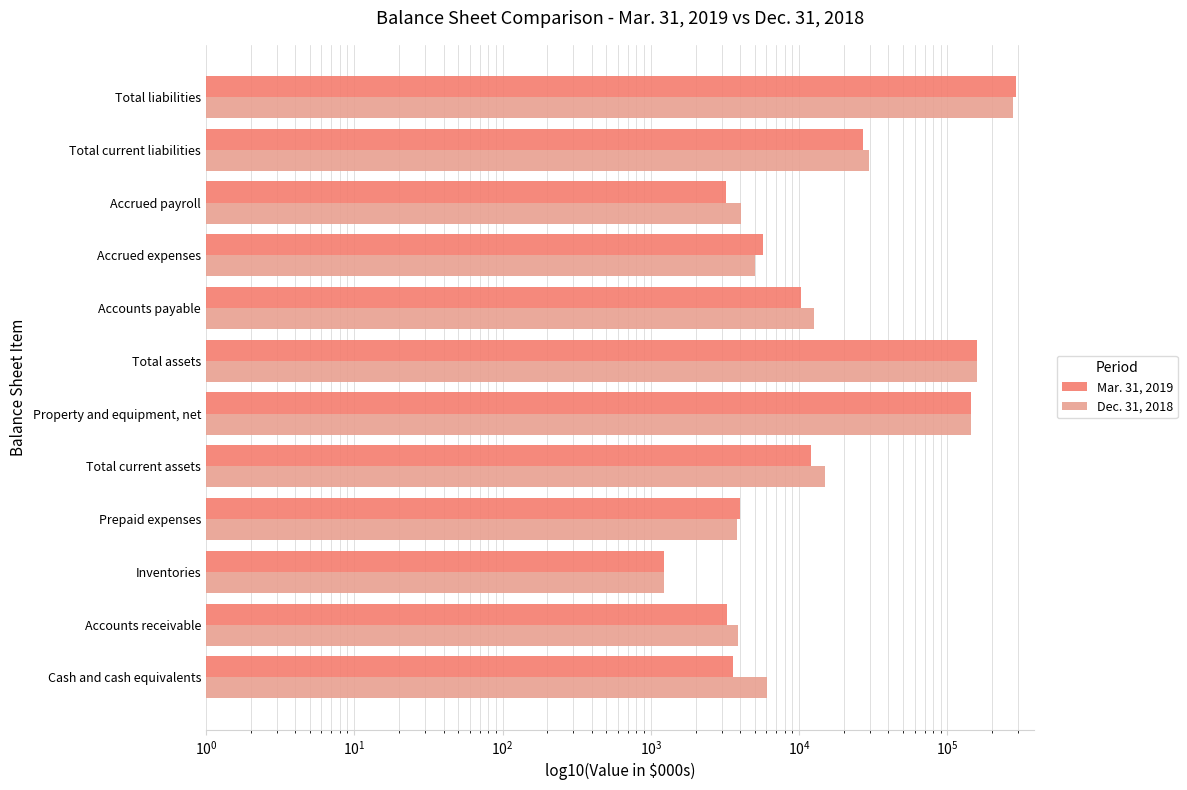

Reading left to right, transcribe all the data shown in this chart.

Mar. 31, 2019: 3562	3266	1233	4016	12077	144562	156969	10323	5706	3189	27103	290860
Dec. 31, 2018: 6026	3874	1218	3808	14926	143539	158724	12629	5039	4048	29607	277945